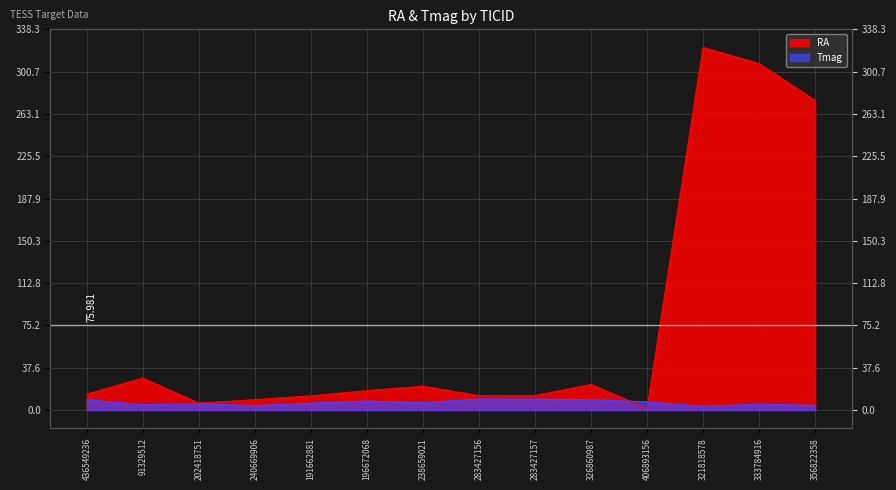

Between 91329512 and 283427156, which is larger?

91329512